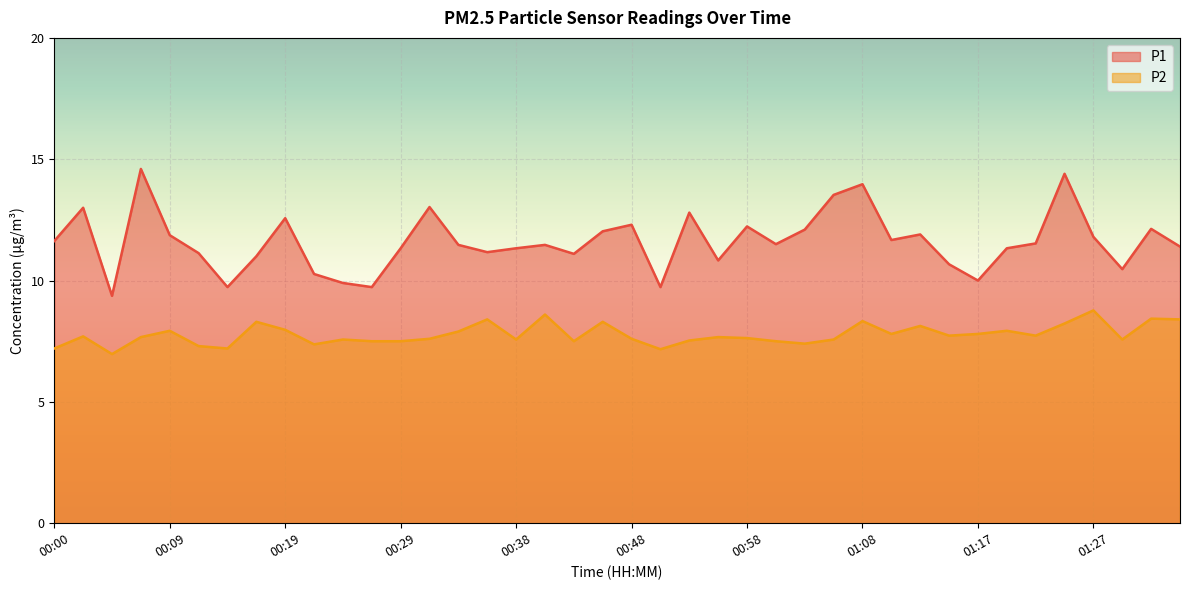

True or false: P2 has more than 2 interior local peaks.

True